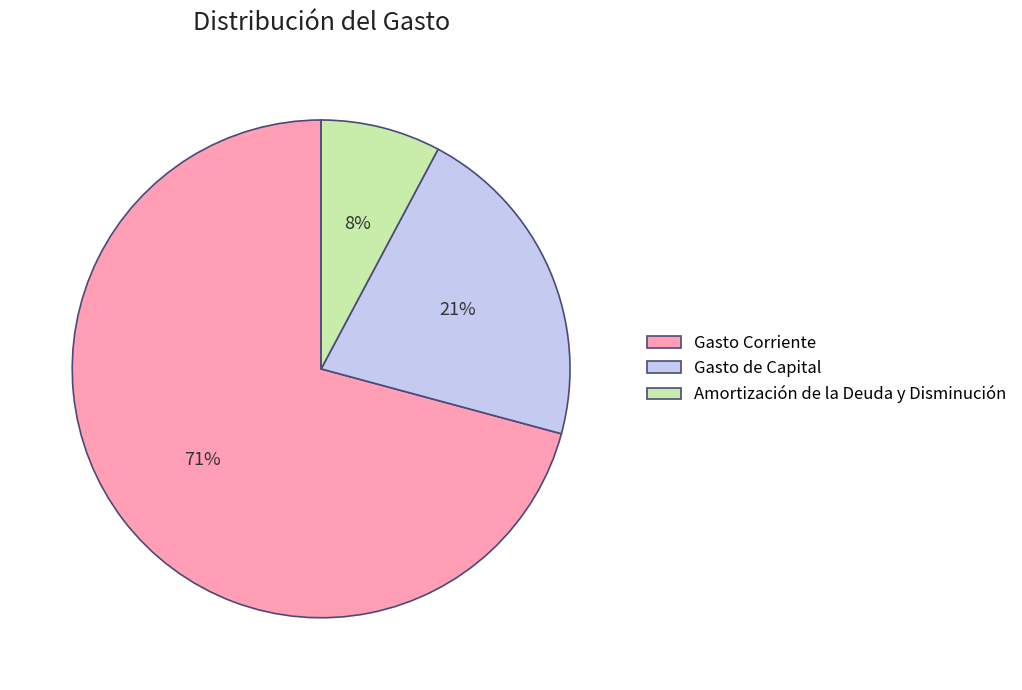

To the nearest percent, what portion does Amortización de la Deuda y Disminución represent?

8%